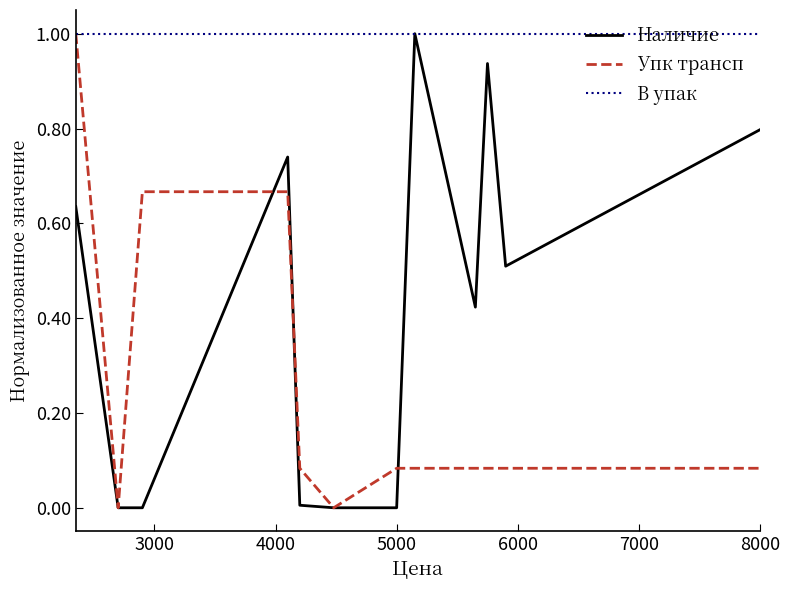

List the series in order of their overall mean, lowest first.

Упк трансп, Наличие, В упак